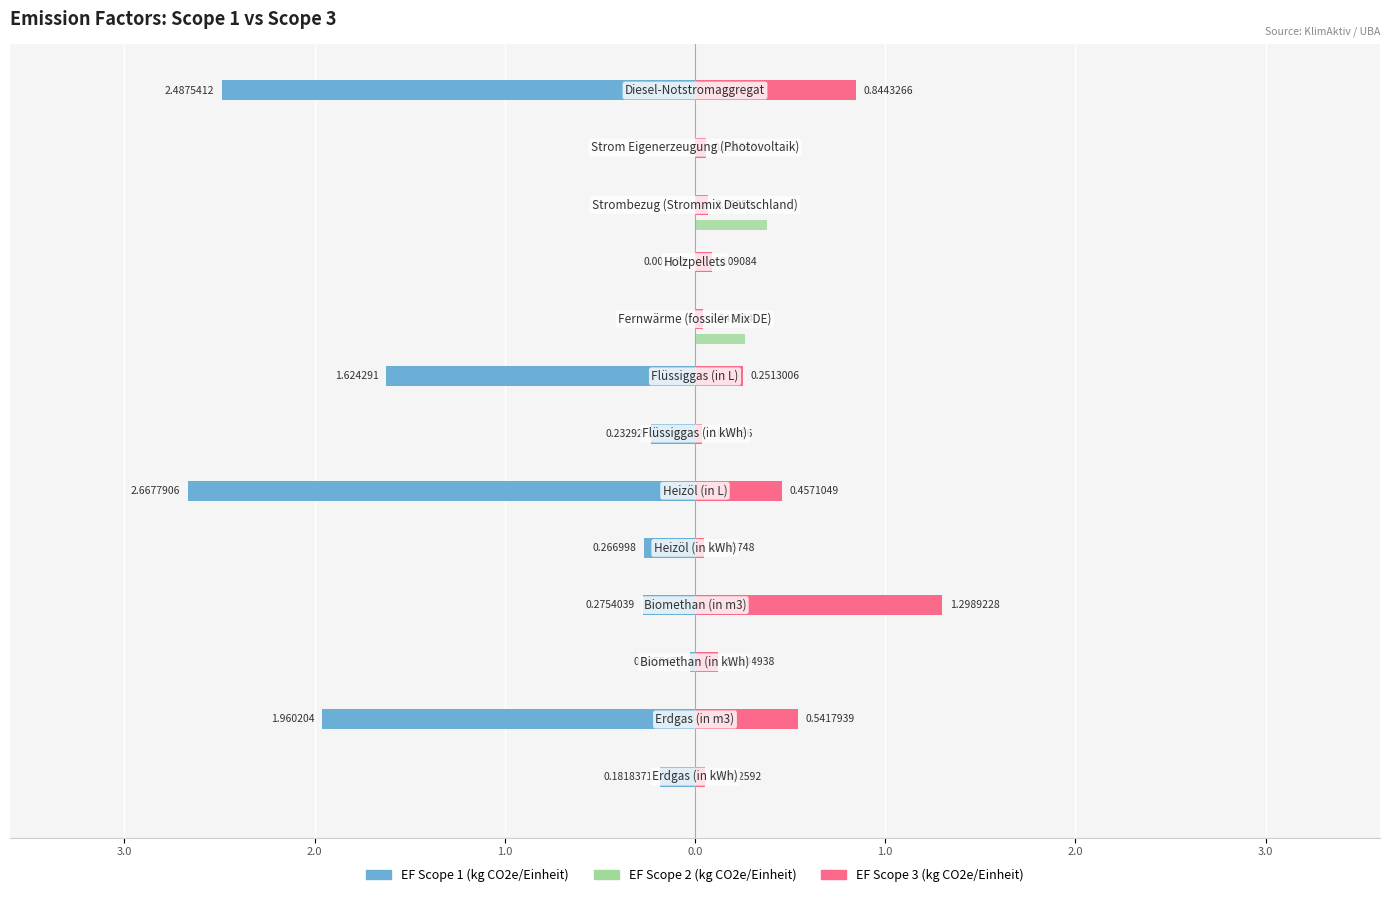

What are all the series names shown in the legend?

EF Scope 1 (kg CO2e/Einheit), EF Scope 2 (kg CO2e/Einheit), EF Scope 3 (kg CO2e/Einheit)